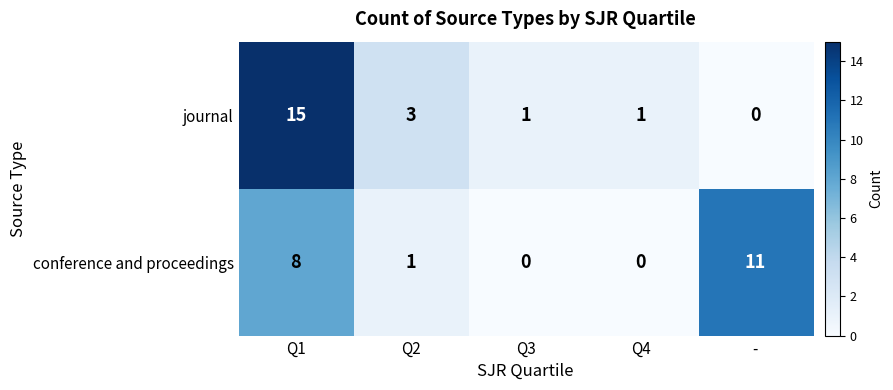

Which category has the lowest value in the journal series?

-